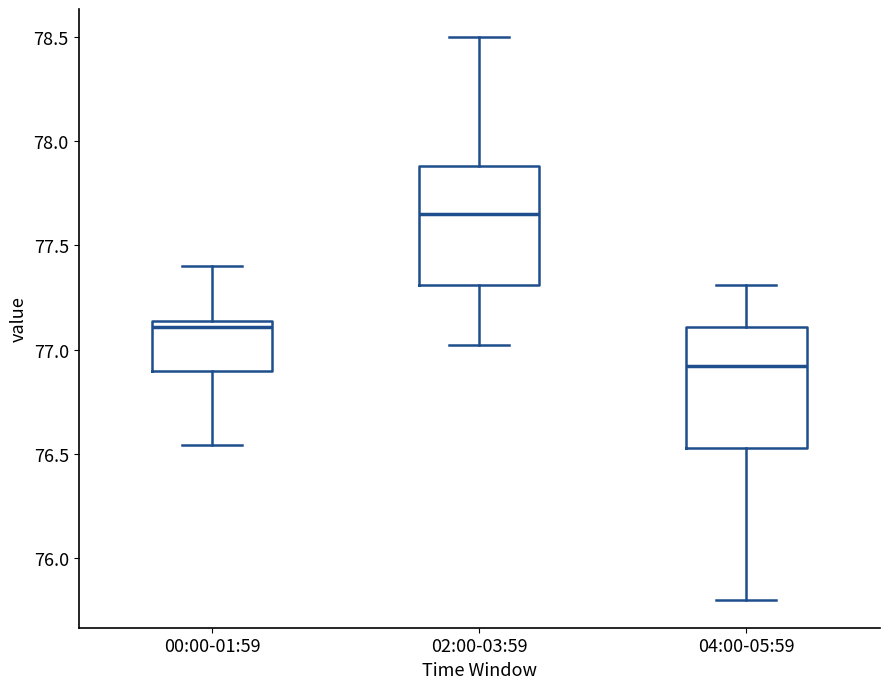

Reading left to right, read every box against the y-axis: the position of its median line, the range the box covers, and the ends of its whiskers. The values are not printed on the chart, so give them approximately, as read against the axis.

00:00-01:59: median 77.10, box 76.90 to 77.15, whiskers 76.55 to 77.40
02:00-03:59: median 77.65, box 77.30 to 77.90, whiskers 77.00 to 78.50
04:00-05:59: median 76.90, box 76.55 to 77.10, whiskers 75.80 to 77.30